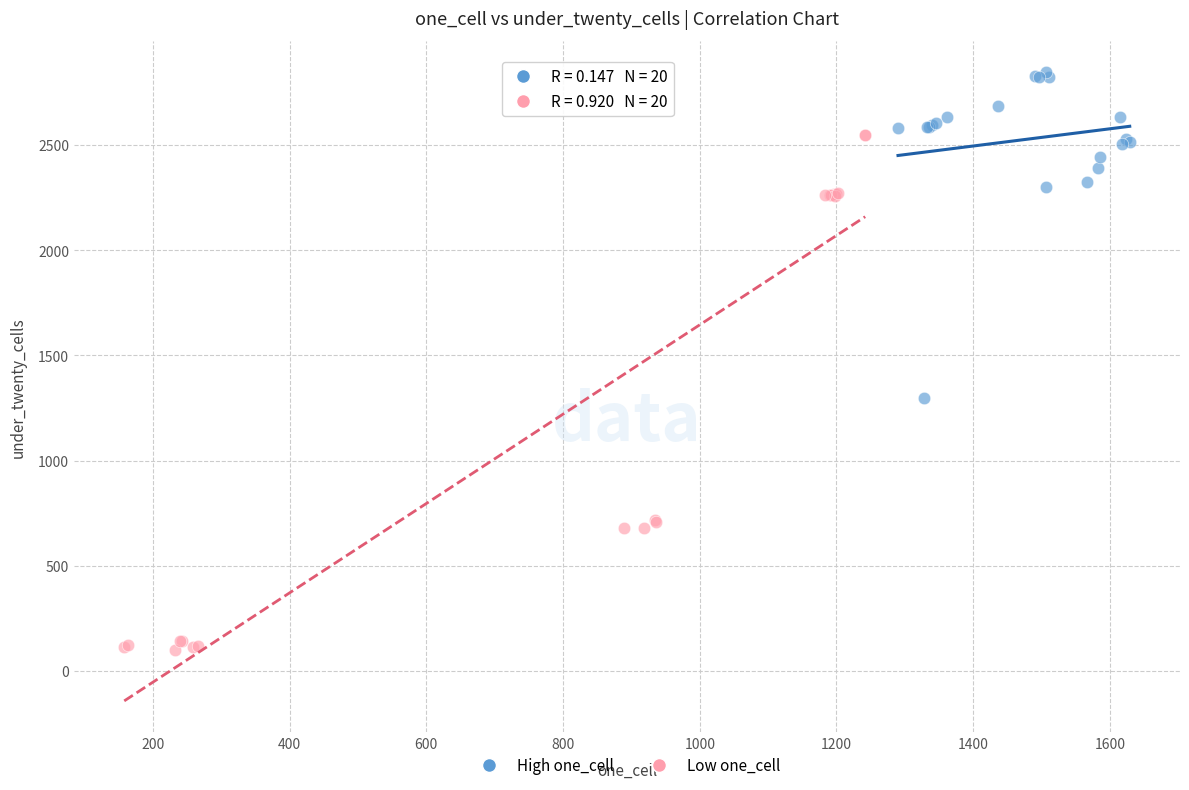

Which series reaches the maximum Y coordinate?

High one_cell